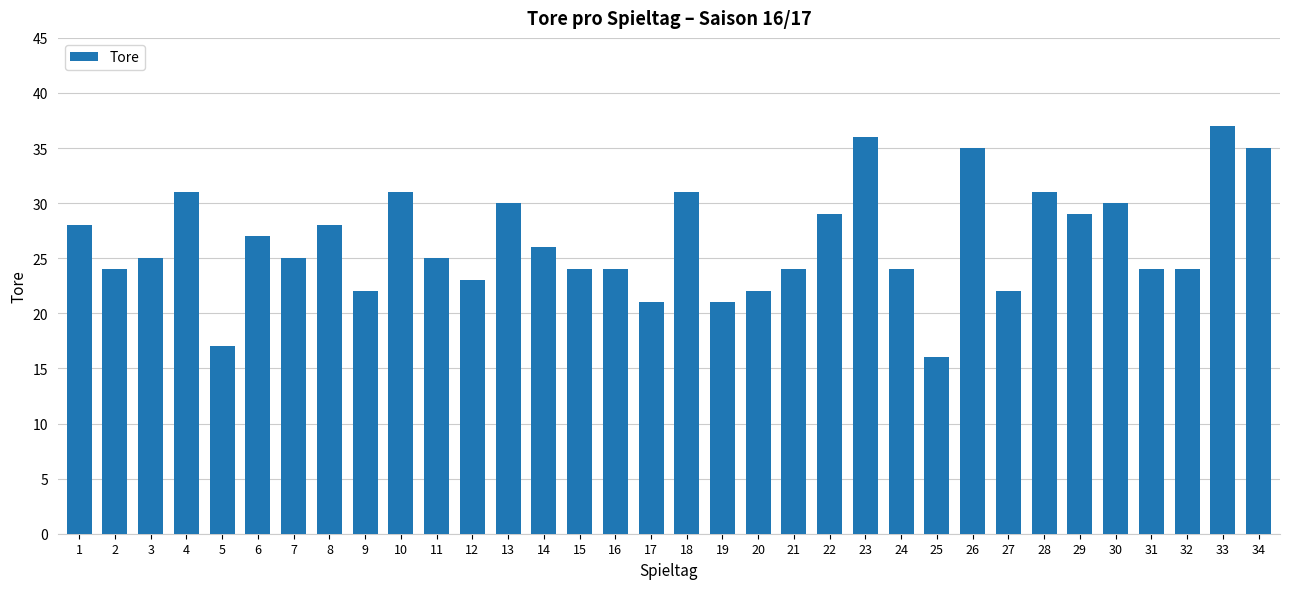

The value at 8 is 50. True or false?

False